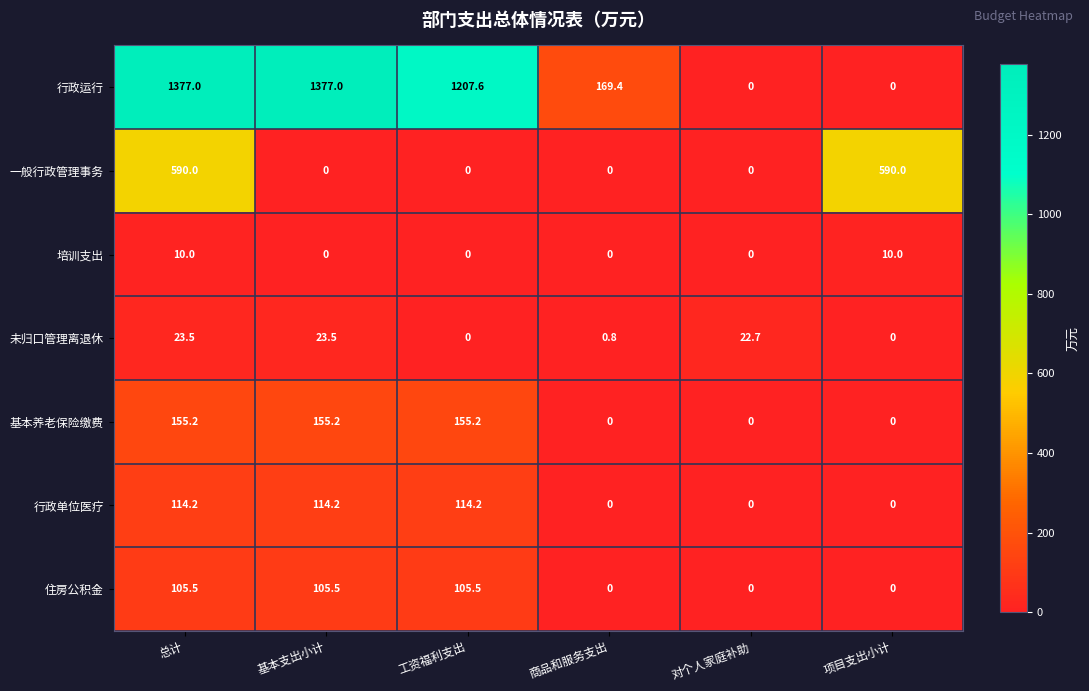

How many distinct data groups are displayed?

7